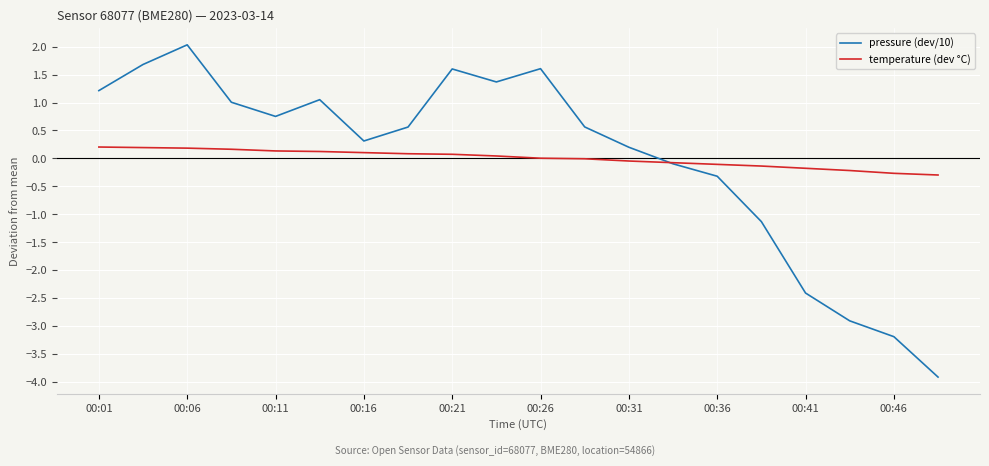

What is the lowest value of the temperature (dev °C) series?

-0.3